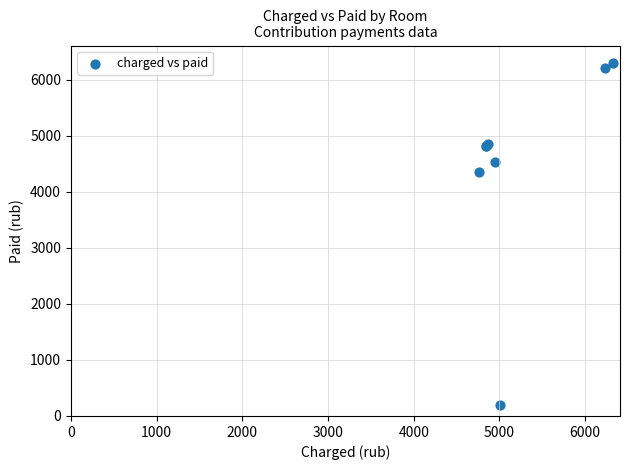

What Y value in the scatter plot is closest to 3254?

4361.4